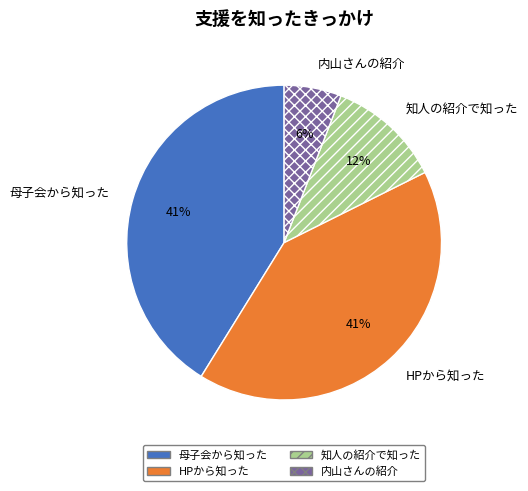

What is the smallest slice in the pie chart?

内山さんの紹介